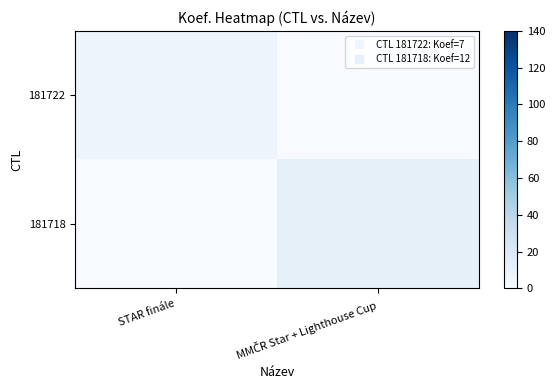

Which series has the widest spread of values?

181718